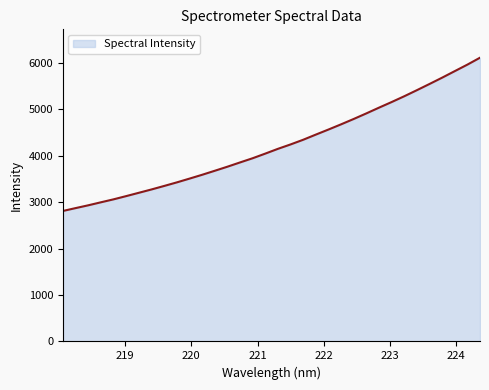

What is the maximum value shown in the chart?

6108.2